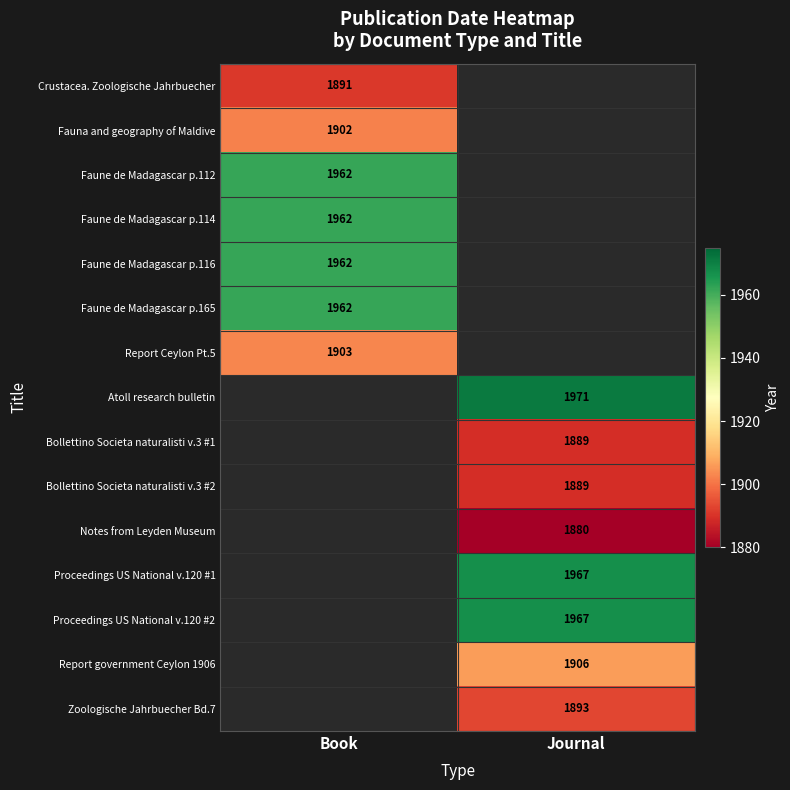

True or false: Bollettino Societa naturalisti v.3 #2 has a value of 1889 at Journal.

True